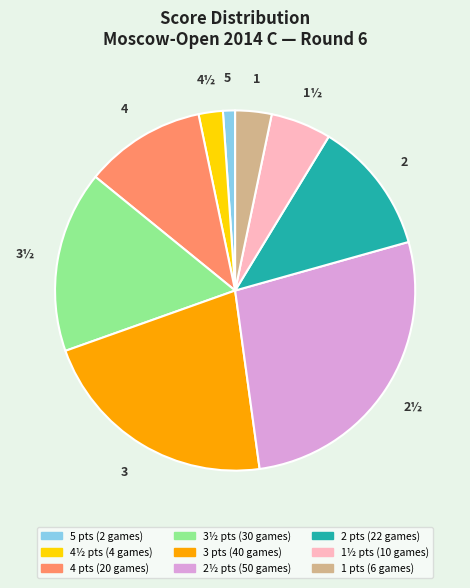

Is there any slice that represents more than half of the pie?

No